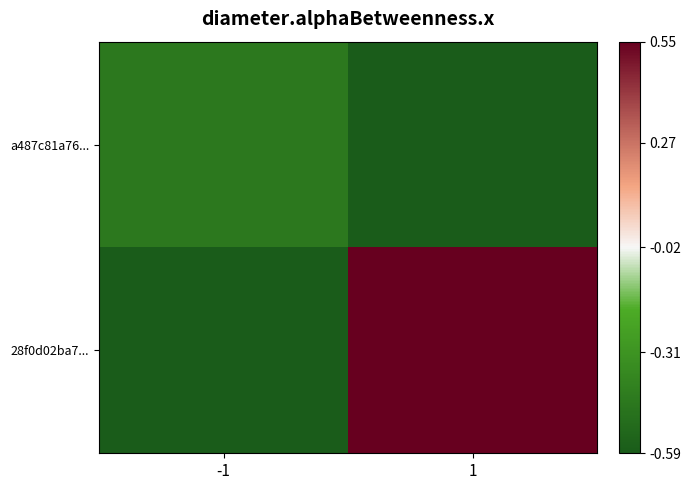

Reading left to right, list all the values displayed in this chart.

a487c81a76...: -1=-0.4	1=-0.6
28f0d02ba7...: -1=-0.6	1=0.6